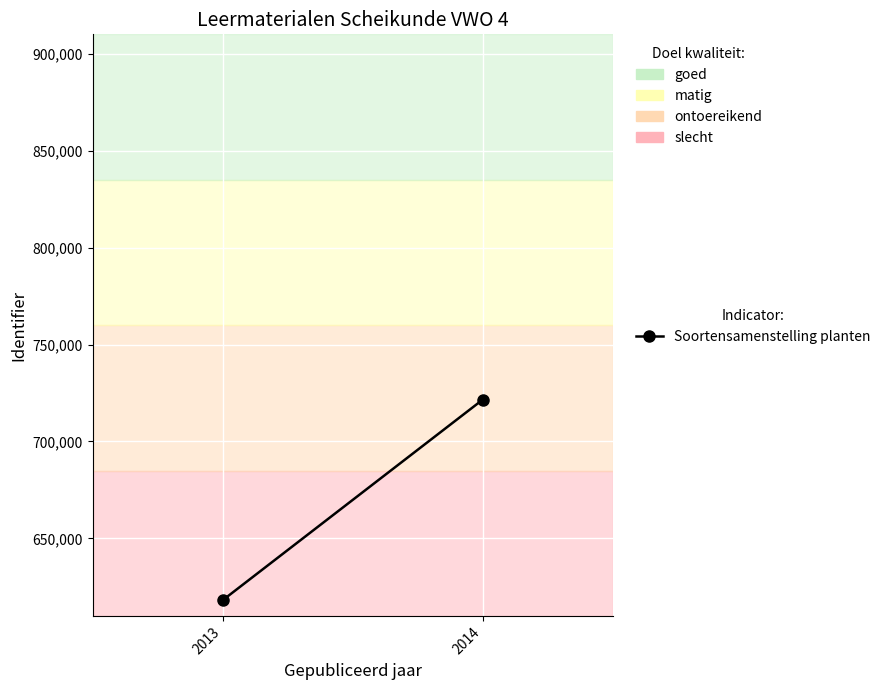

Which label corresponds to the smallest value in the chart?

2013